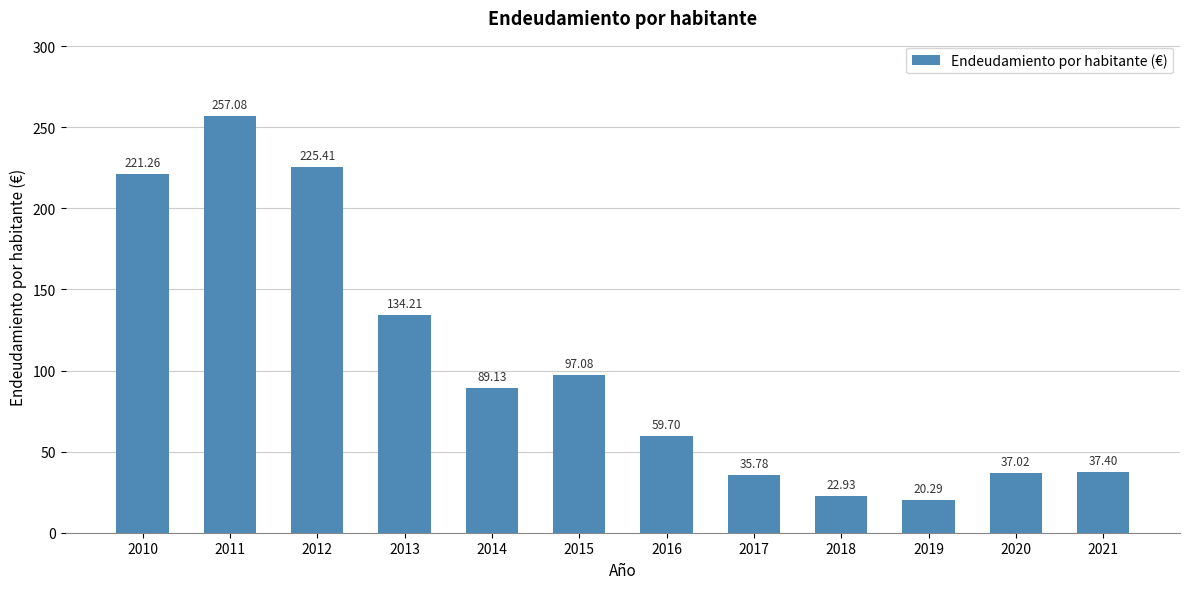

True or false: the data shows 166.8 at 2015.

False